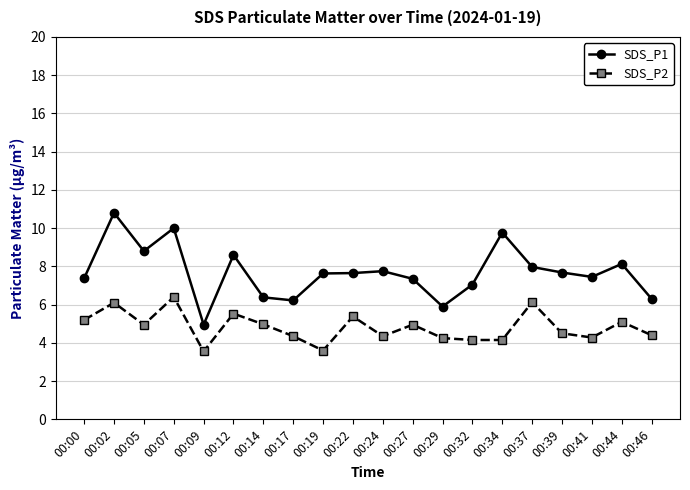

Is it true that SDS_P1 equals 8.8 at 00:05?

True